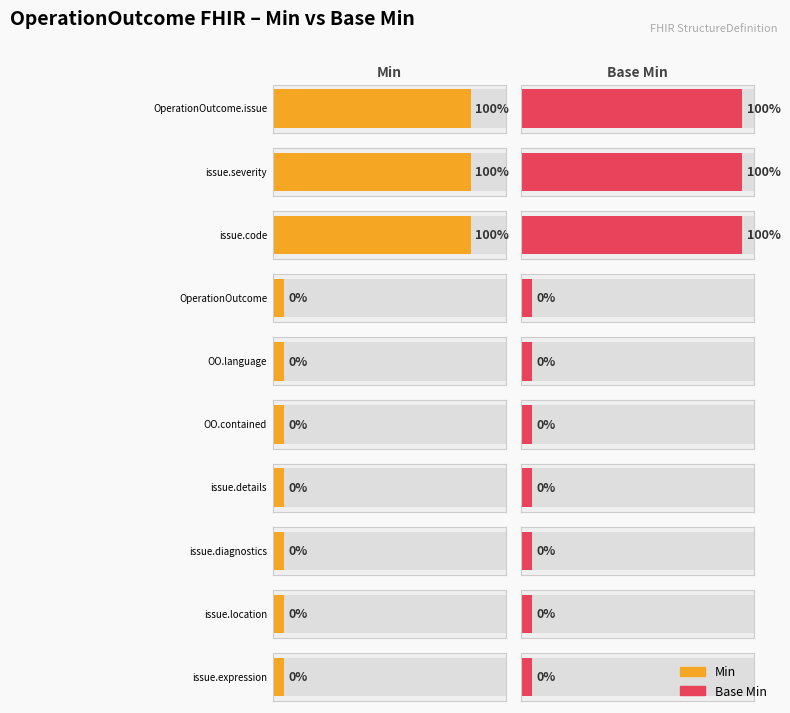

Are the bars horizontal?

Yes